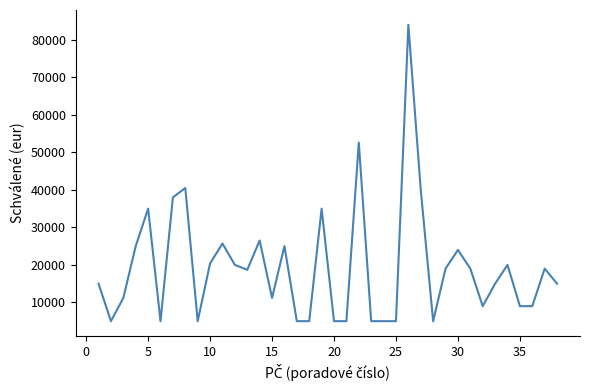

What is the maximum value shown in the chart?

84000